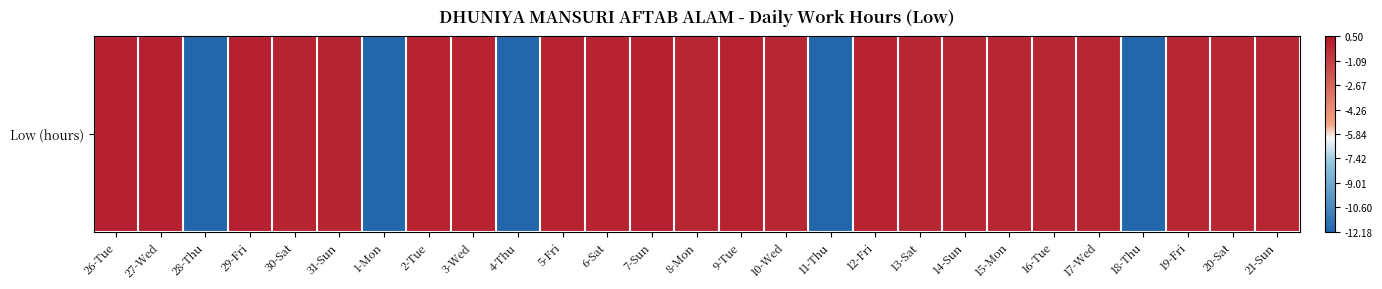

List the labels in order of value, smallest first.

28-Thu, 1-Mon, 4-Thu, 11-Thu, 18-Thu, 8-Mon, 15-Mon, 17-Wed, 13-Sat, 19-Fri, 20-Sat, 21-Sun, 16-Tue, 10-Wed, 14-Sun, 31-Sun, 30-Sat, 2-Tue, 9-Tue, 6-Sat, 5-Fri, 3-Wed, 12-Fri, 26-Tue, 27-Wed, 7-Sun, 29-Fri